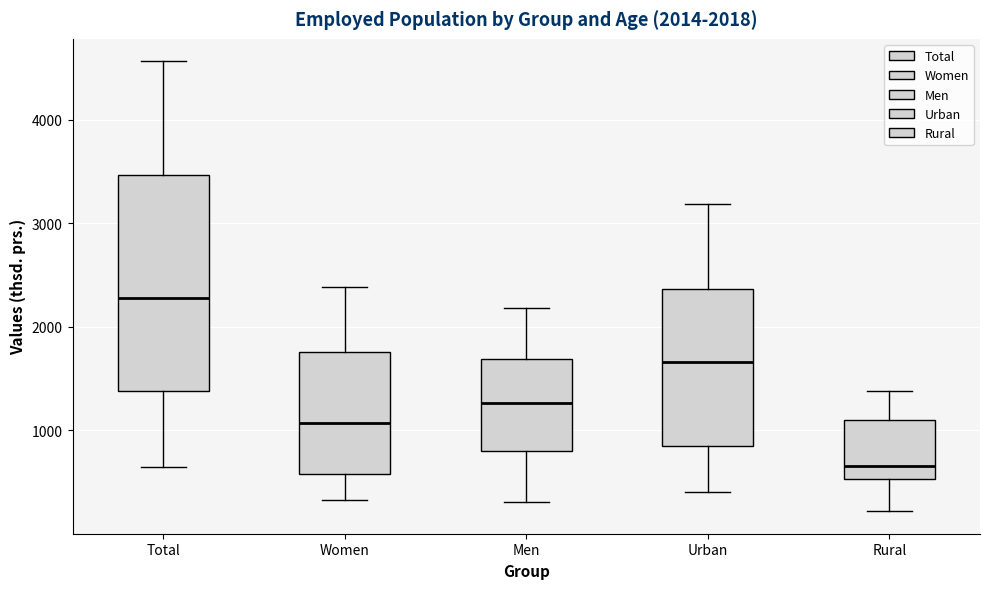

Which box is the tallest, from its lower edge to its upper edge?

Total